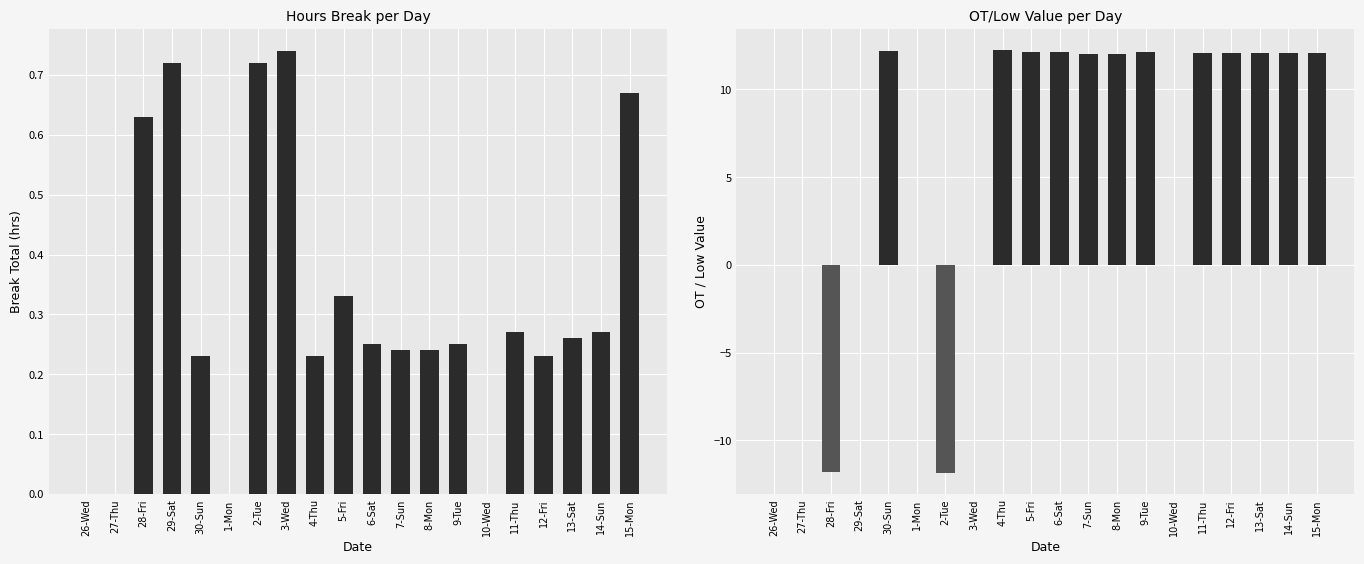

How many bars are there in each group?

2